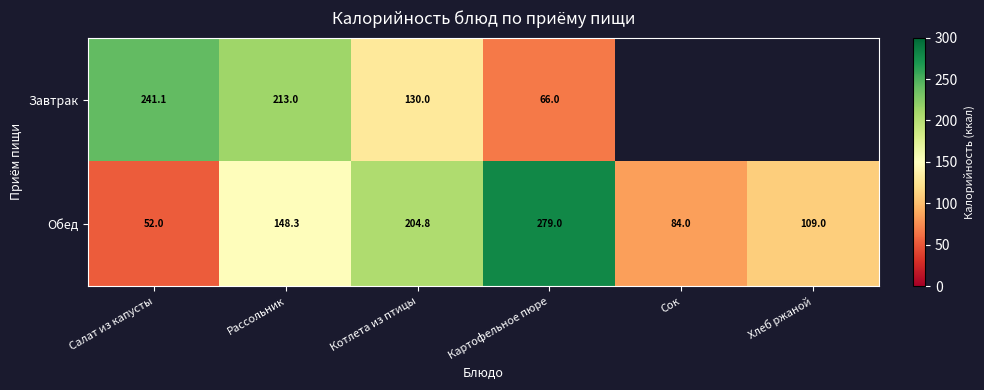

At which label does Обед first exceed 148?

Рассольник